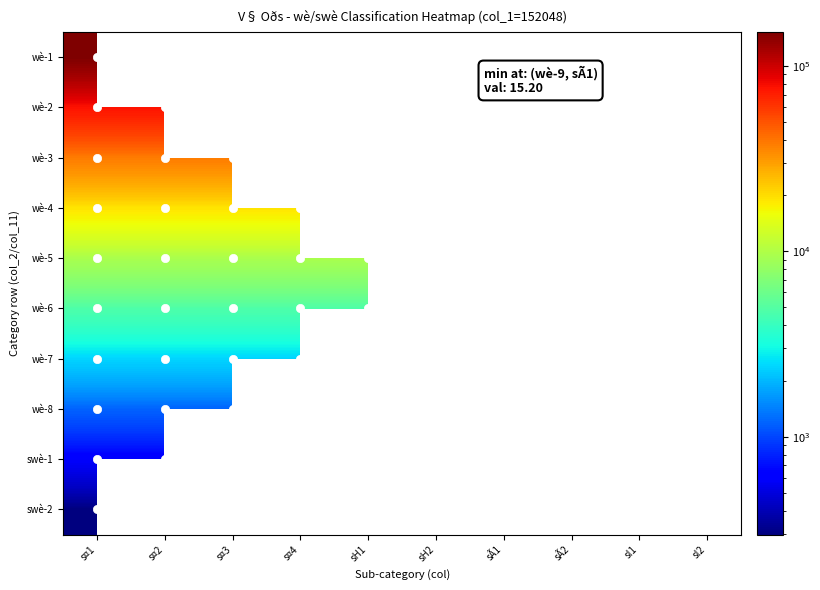

The value of wè-3 at s¤2 is 38012.0. True or false?

True